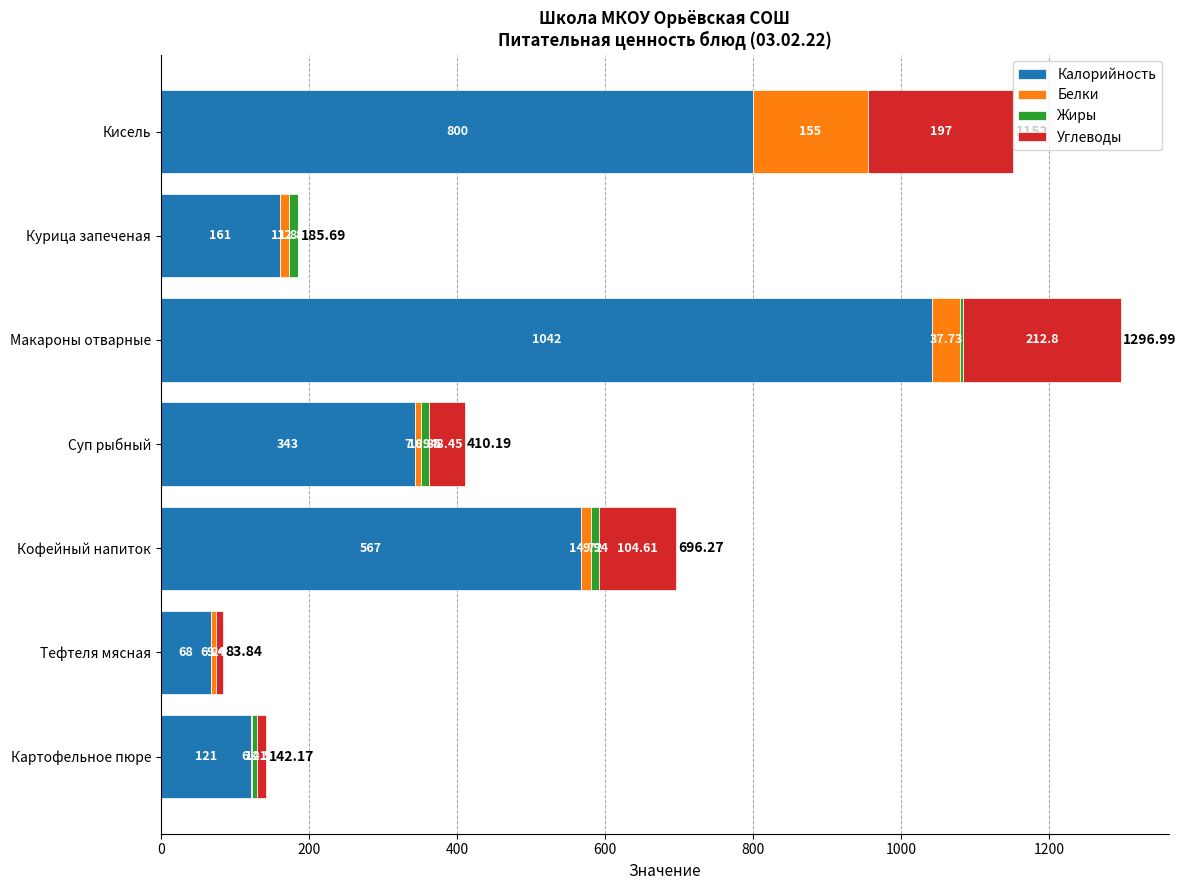

At which category is the sum across all series the highest?

Макароны отварные